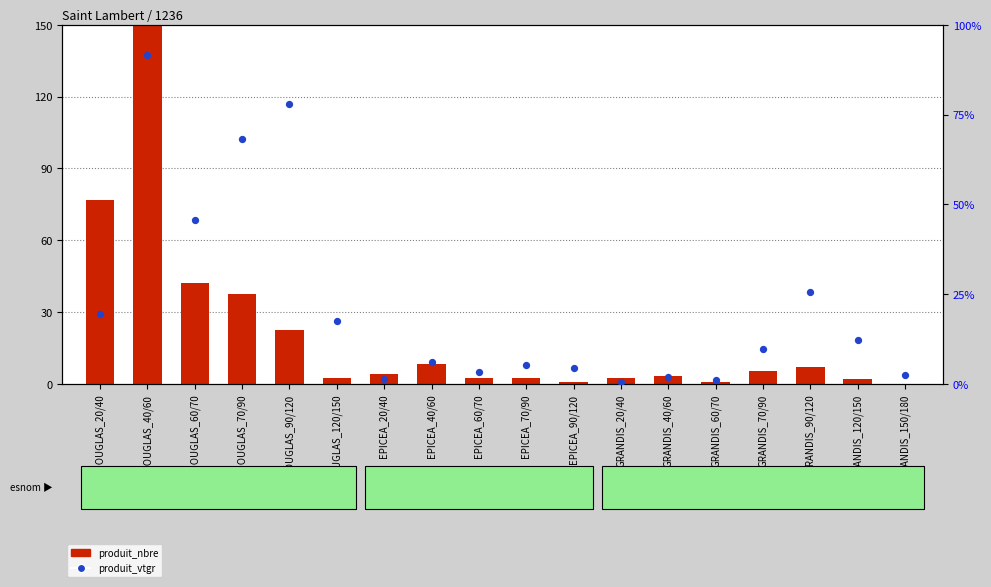

At which category is the sum across all series the highest?

DOUGLAS_40/60